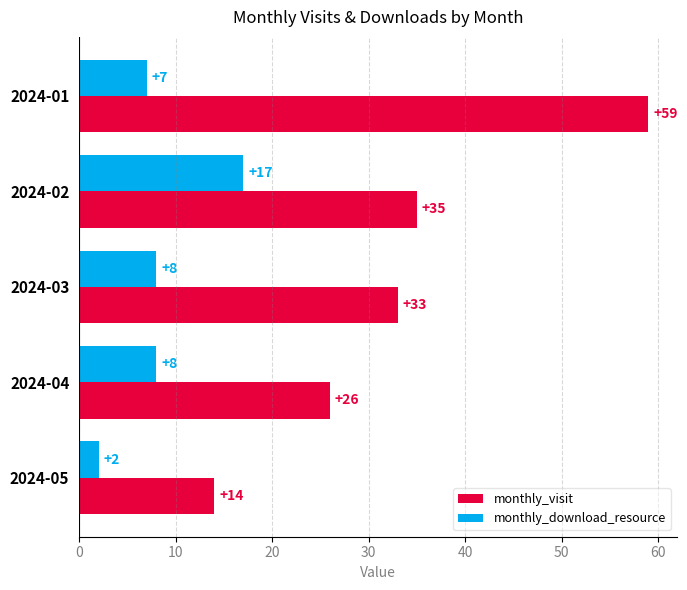

Which series has the largest total across all categories?

monthly_visit